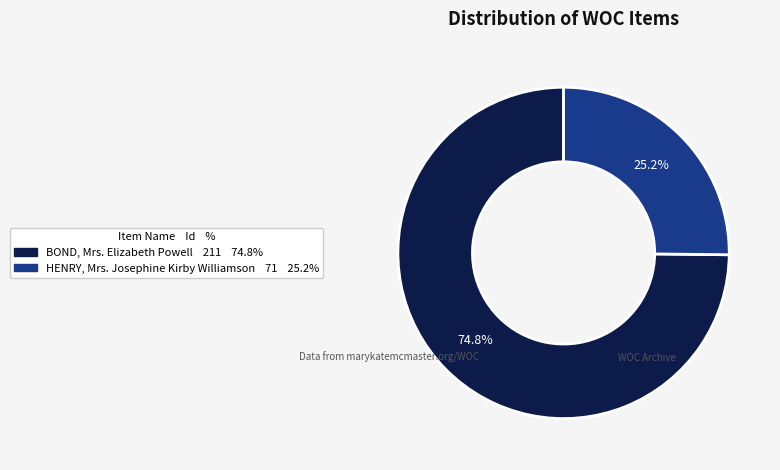

Is there any slice that represents more than half of the pie?

Yes